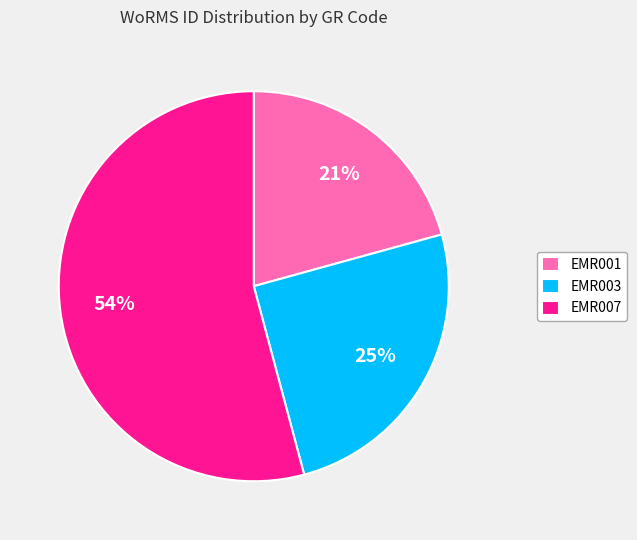

What is the largest slice in the pie chart?

EMR007